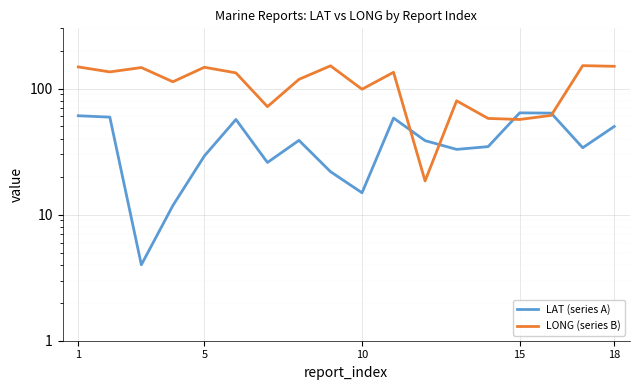

Is the value of LAT at 10 greater than the value of LONG at 14?

No